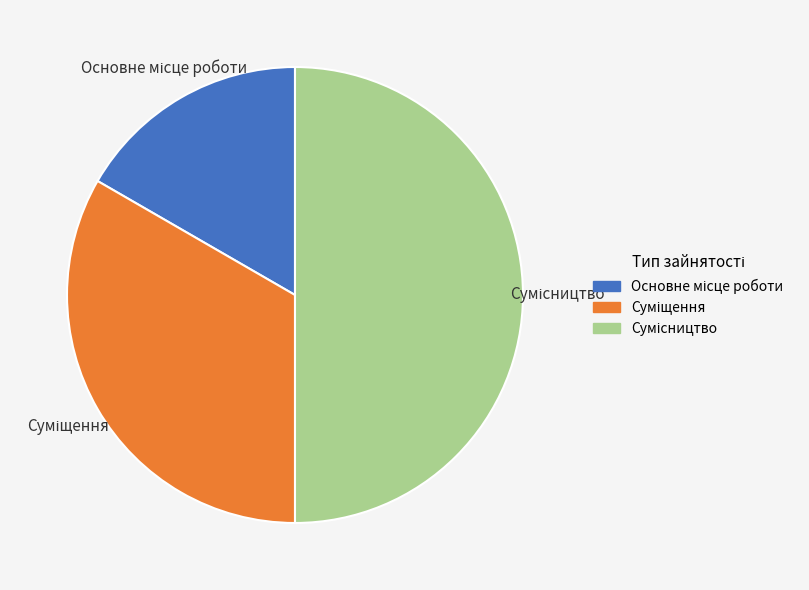

To the nearest percent, what is the combined percentage of Основне місце роботи and Сумісництво?

67%